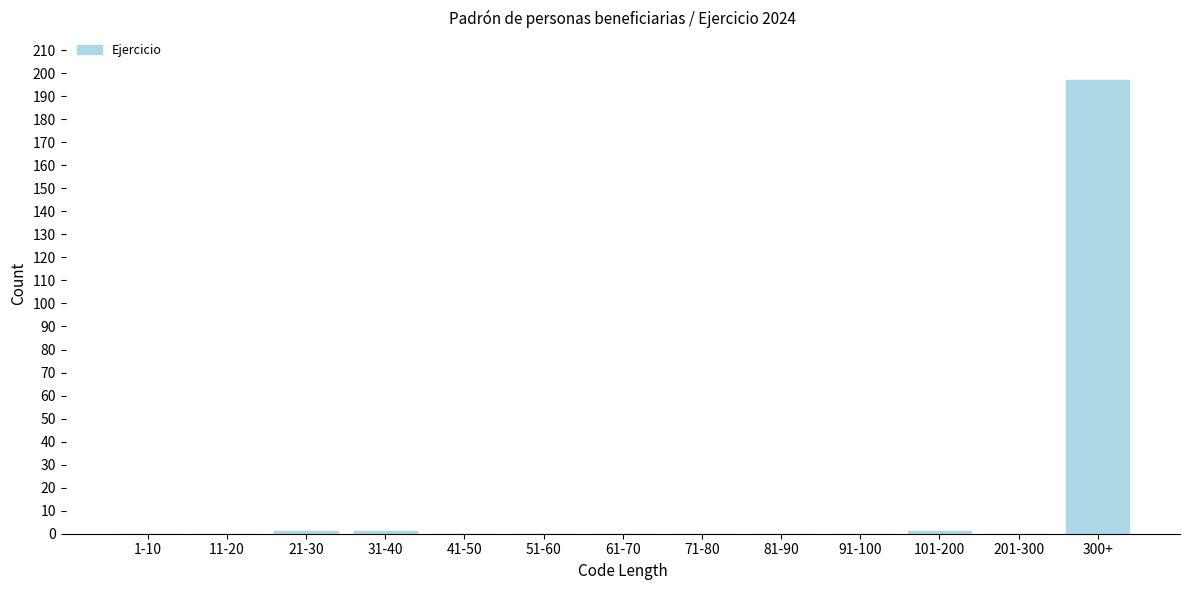

Reading left to right, transcribe all the data shown in this chart.

1-10=0	11-20=0	21-30=1	31-40=1	41-50=0	51-60=0	61-70=0	71-80=0	81-90=0	91-100=0	101-200=1	201-300=0	300+=197